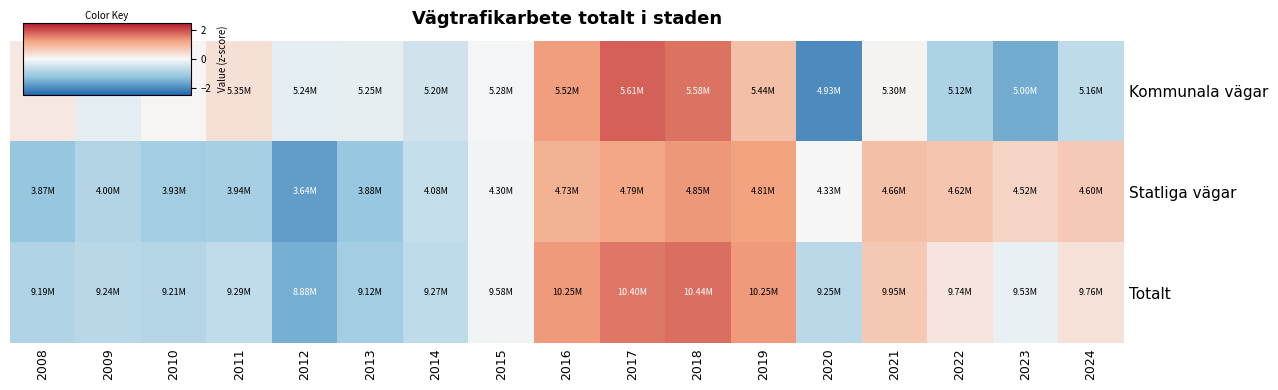

Reading left to right, extract all data points from this chart.

Kommunala vägar: 2008=0.2	2009=-0.2	2010=0.0	2011=0.4	2012=-0.2	2013=-0.2	2014=-0.5	2015=-0.0	2016=1.3	2017=1.8	2018=1.7	2019=0.9	2020=-2.0	2021=0.1	2022=-0.9	2023=-1.6	2024=-0.7
Statliga vägar: 2008=-1.2	2009=-0.8	2010=-1.0	2011=-1.0	2012=-1.8	2013=-1.2	2014=-0.6	2015=-0.1	2016=1.0	2017=1.2	2018=1.4	2019=1.3	2020=0.0	2021=0.8	2022=0.8	2023=0.5	2024=0.7
Totalt: 2008=-0.9	2009=-0.8	2010=-0.8	2011=-0.7	2012=-1.5	2013=-1.0	2014=-0.7	2015=-0.1	2016=1.3	2017=1.7	2018=1.7	2019=1.3	2020=-0.7	2021=0.7	2022=0.3	2023=-0.2	2024=0.3